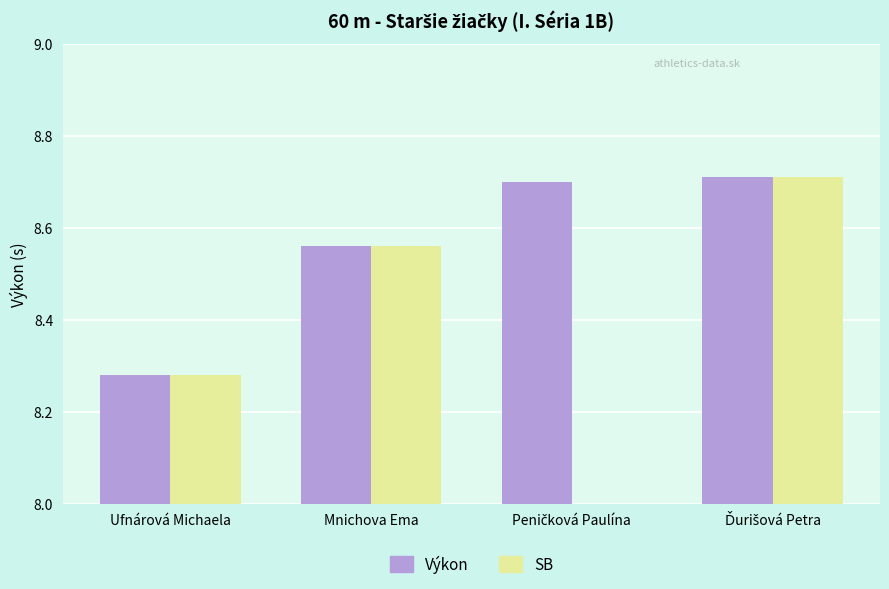

What is the smallest value displayed?

8.3